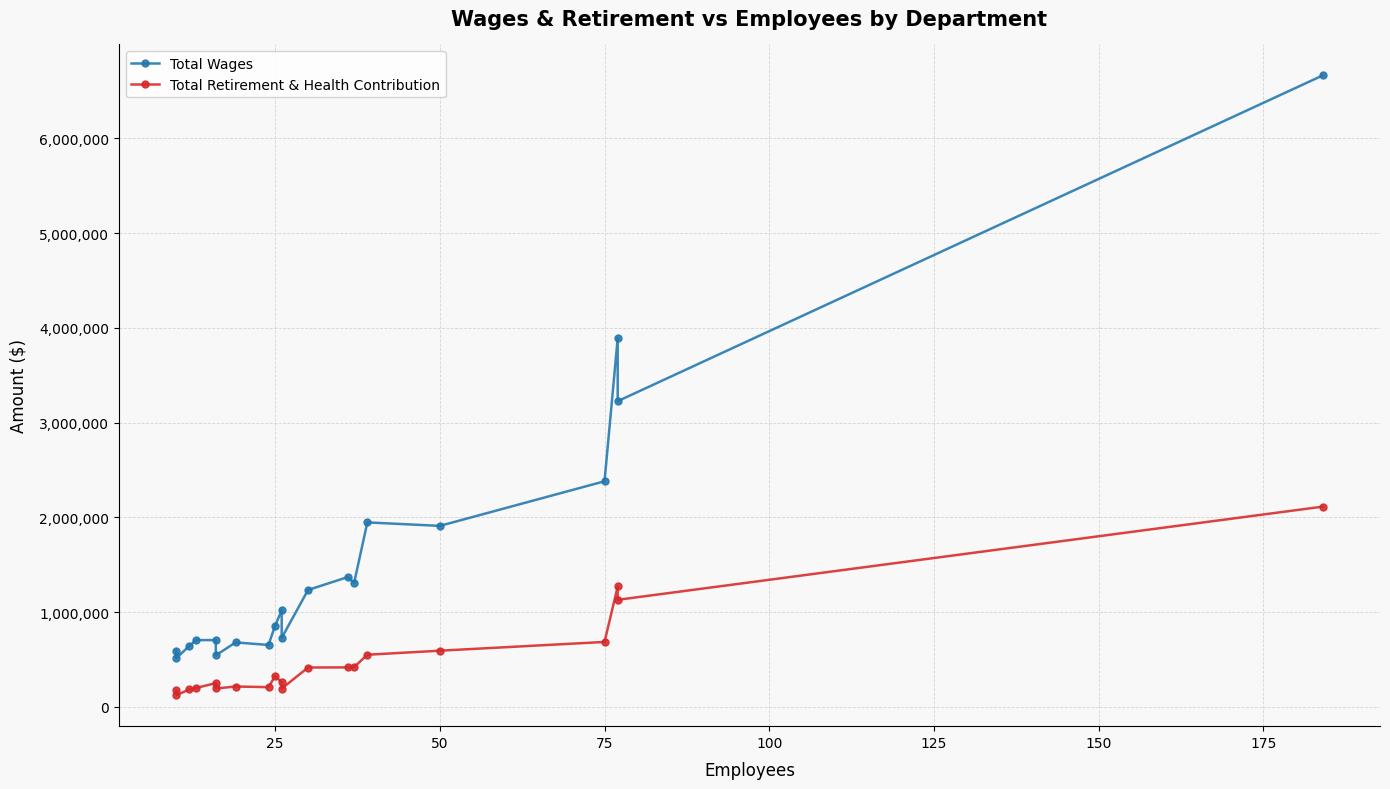

How many interior local valleys does the Total Retirement & Health Contribution series have?

5